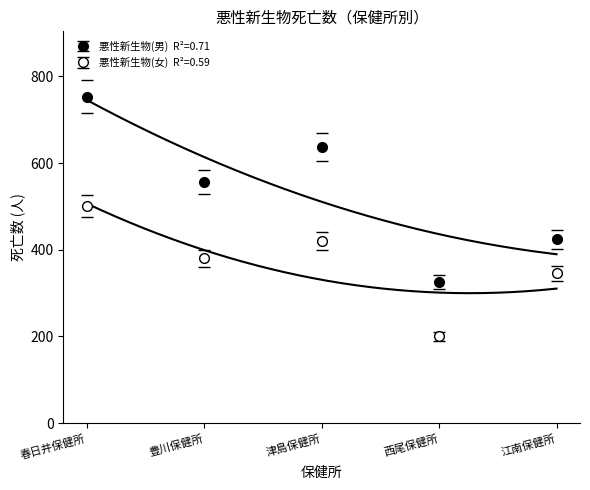

Count the number of categories in the chart.

5